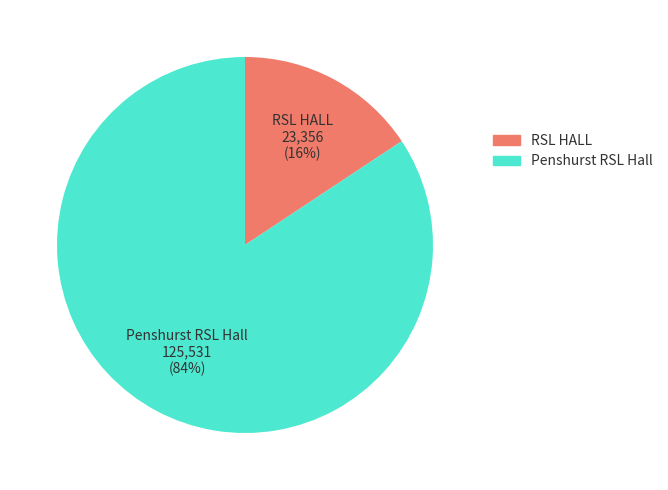

How many slices are in this pie chart?

2